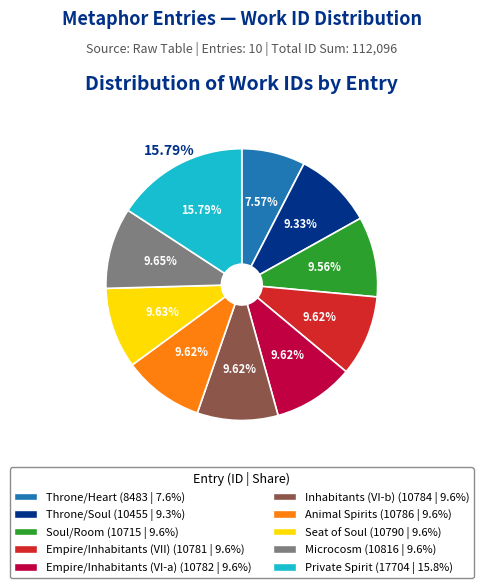

Which category has the biggest portion of the pie?

Private Spirit